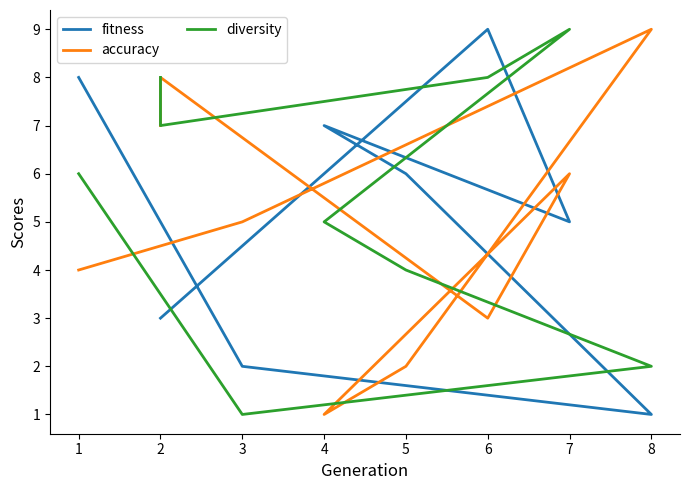

Which series has the widest spread of values?

fitness